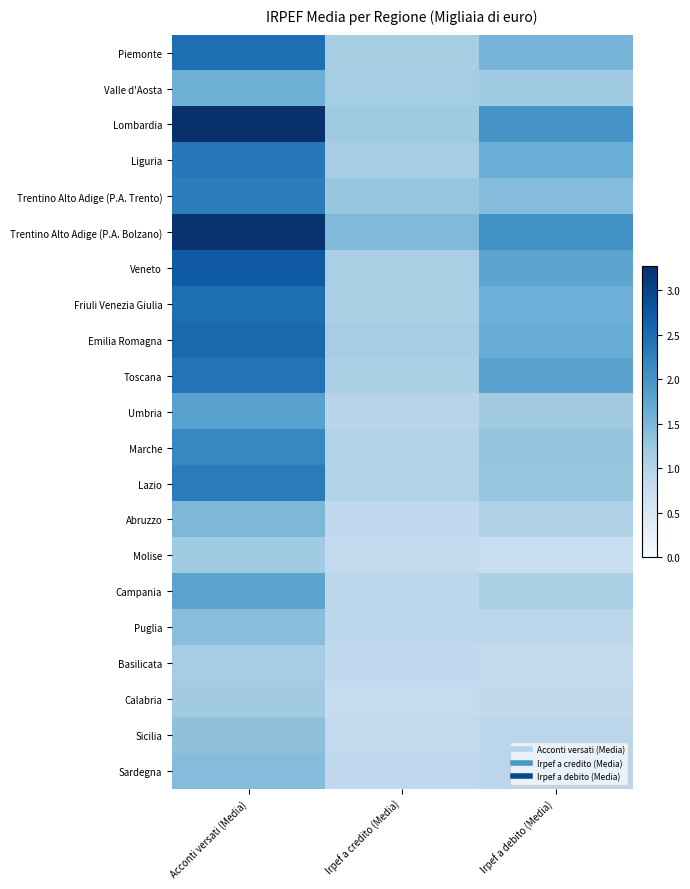

What is the smallest value displayed?

0.8